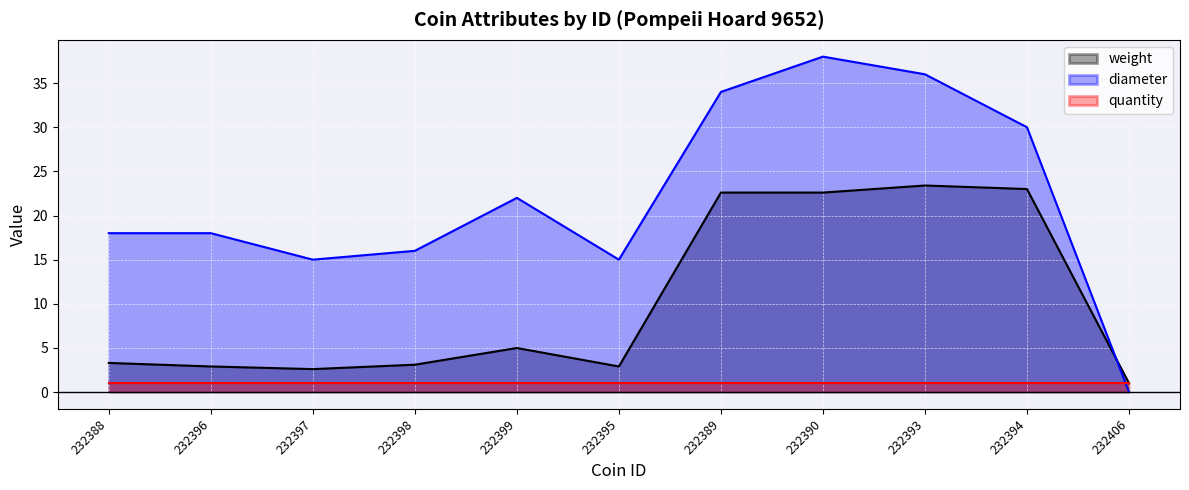

What is the approximate value of diameter at 232389?

34.0